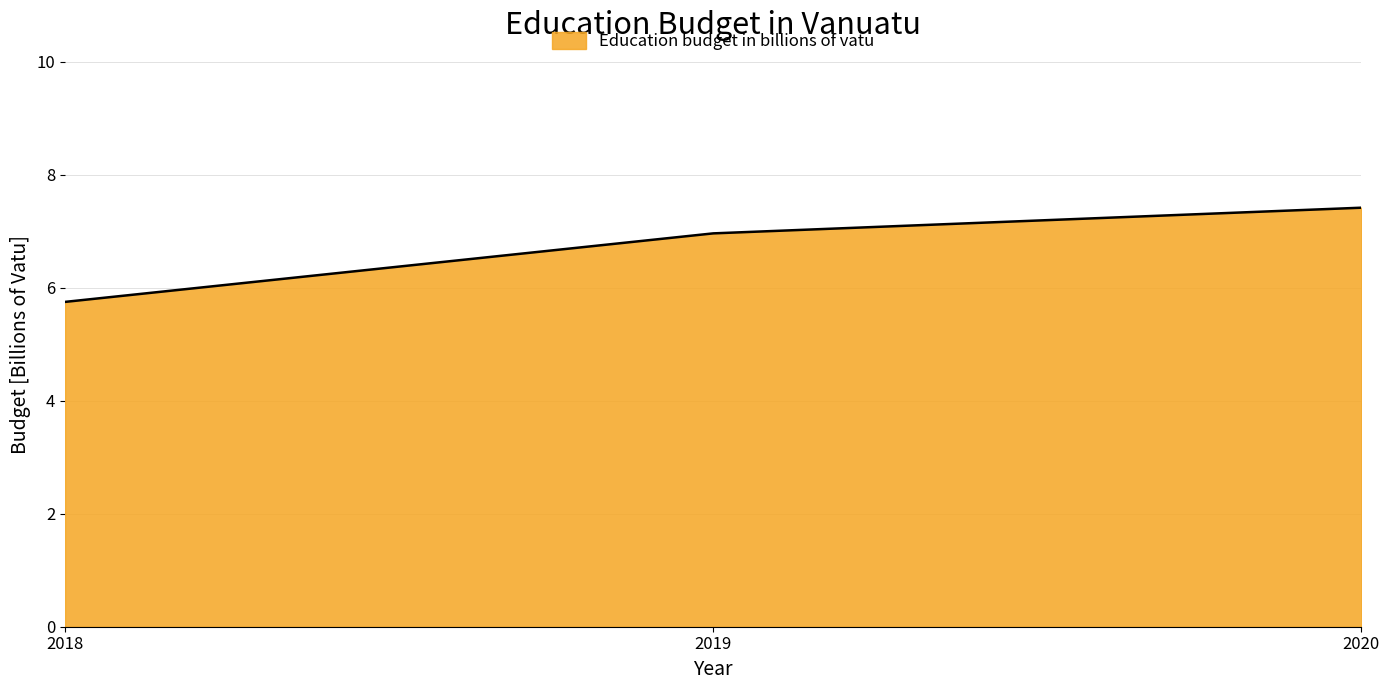

True or false: the data shows 5.7 at 2018.

True